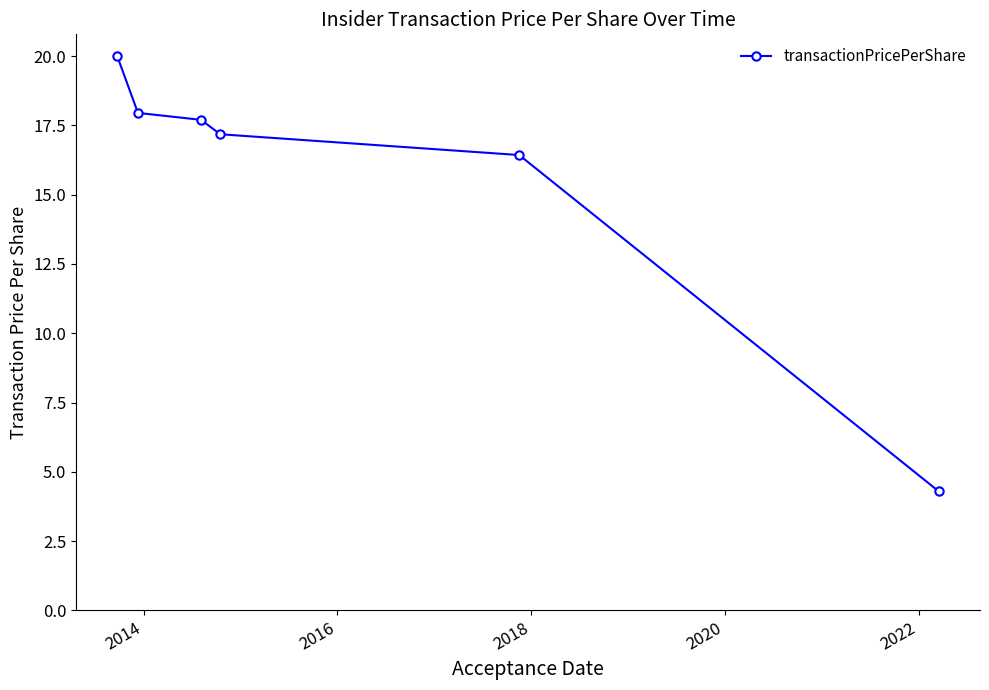

What is the difference between the maximum and minimum values?

15.7